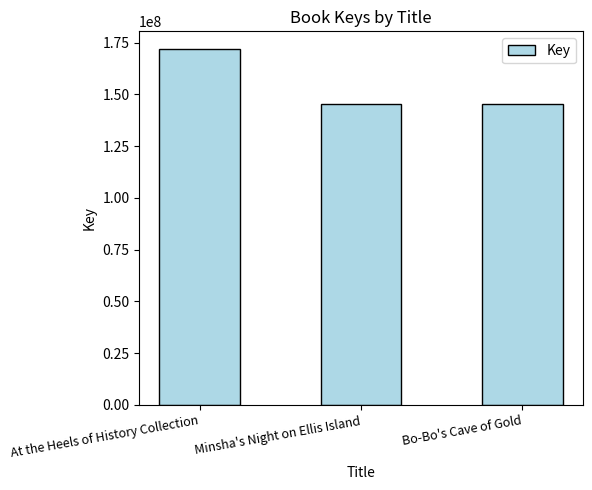

Which has a higher value, Bo-Bo's Cave of Gold or At the Heels of History Collection?

At the Heels of History Collection